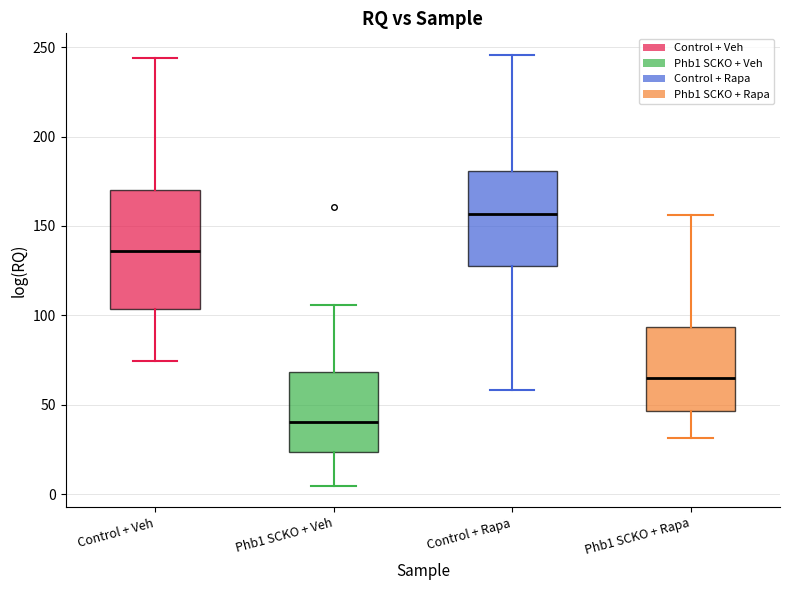

Reading left to right, transcribe this box plot: for each box, give where its median line is, the range the box spans, and where its two whiskers end, as read against the y-axis. The values are not printed on the chart, so give them approximately, as read against the axis.

Control + Veh: median 135, box 105 to 170, whiskers 75 to 245
Phb1 SCKO + Veh: median 40, box 25 to 70, whiskers 5 to 105
Control + Rapa: median 155, box 130 to 180, whiskers 60 to 245
Phb1 SCKO + Rapa: median 65, box 45 to 95, whiskers 30 to 155